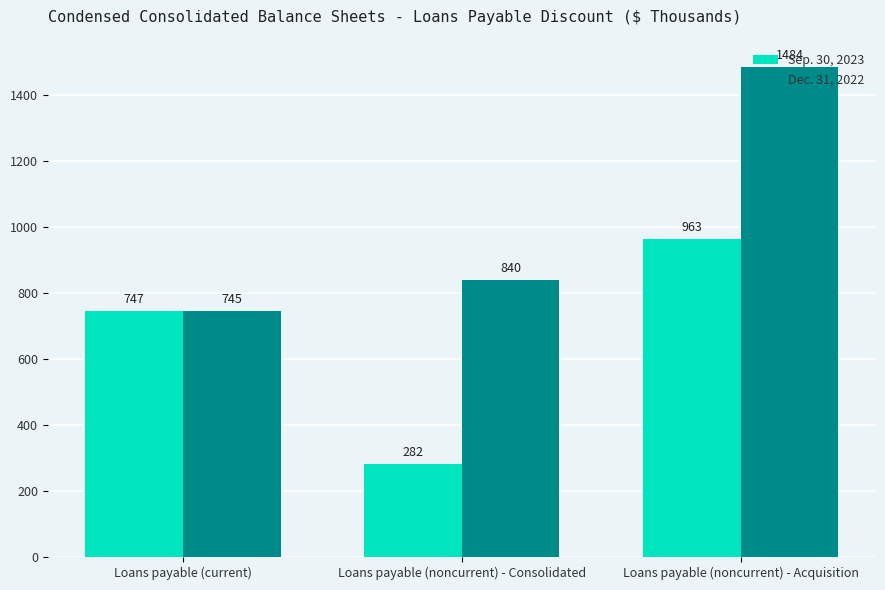

What is the value of the Sep. 30, 2023 bar at the 3rd from the left?

963